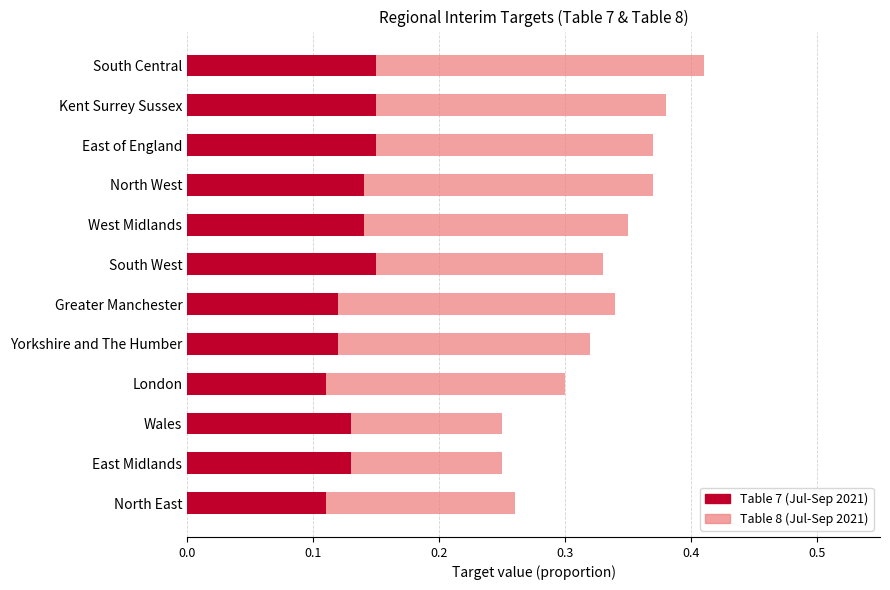

Count the Table 8 (Jul-Sep 2021) values in the range 0 to 1.

12